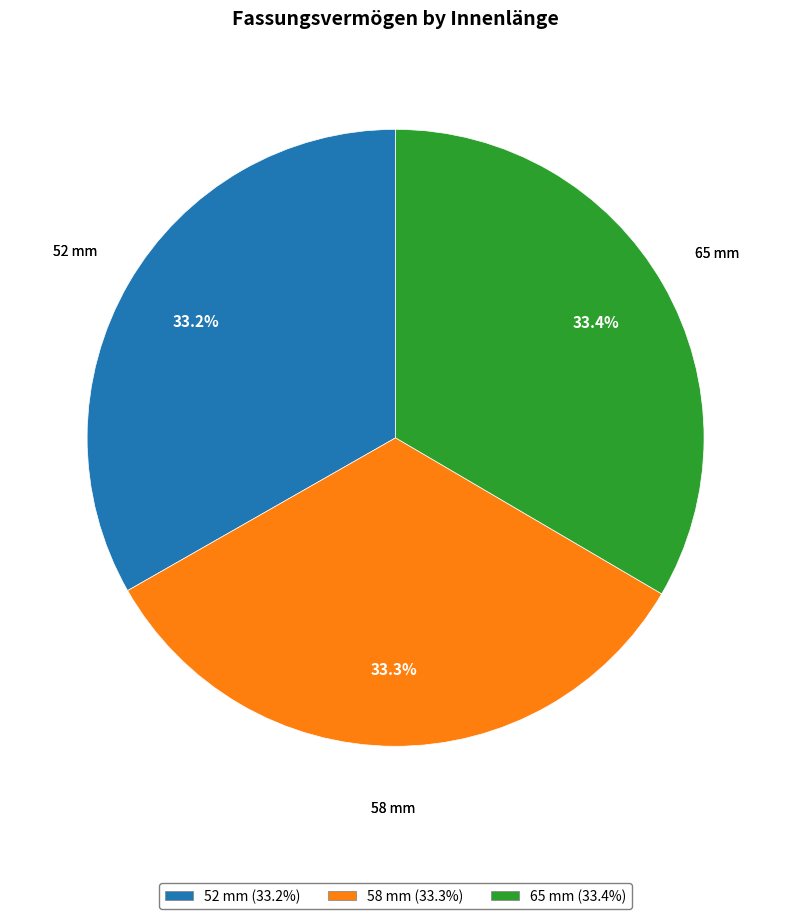

Is it true that 65 mm is 20% of the pie?

False